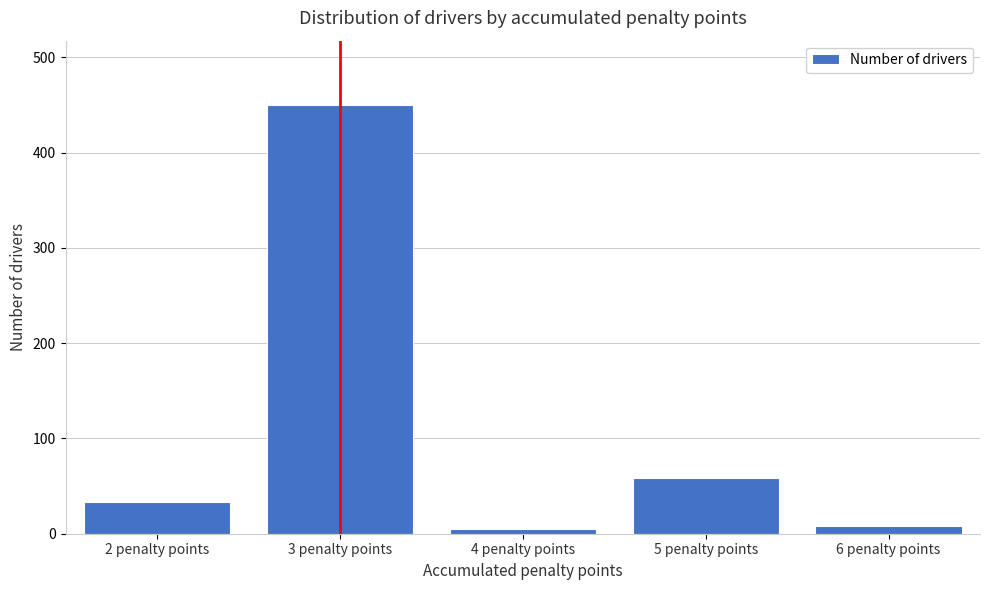

Reading right to left, what are all the values shown in this chart?

8	58	5	450	33